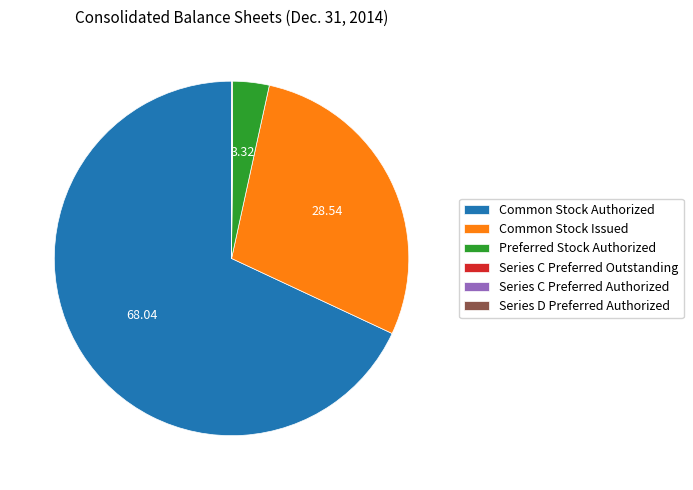

Approximately how many times larger is the value at Common Stock Authorized compared to Common Stock Issued?

2.4